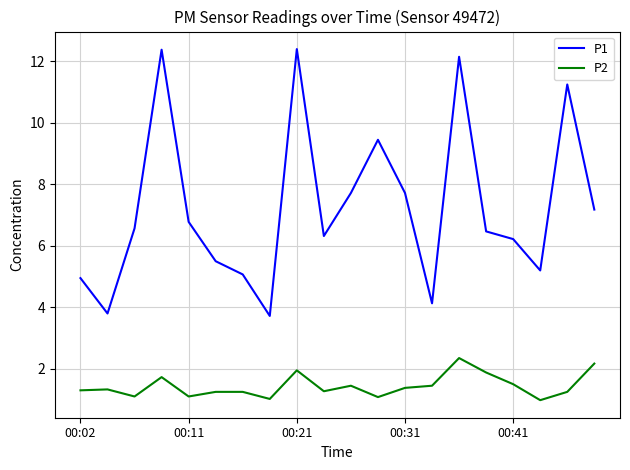

What is the minimum value shown in the chart?

1.0